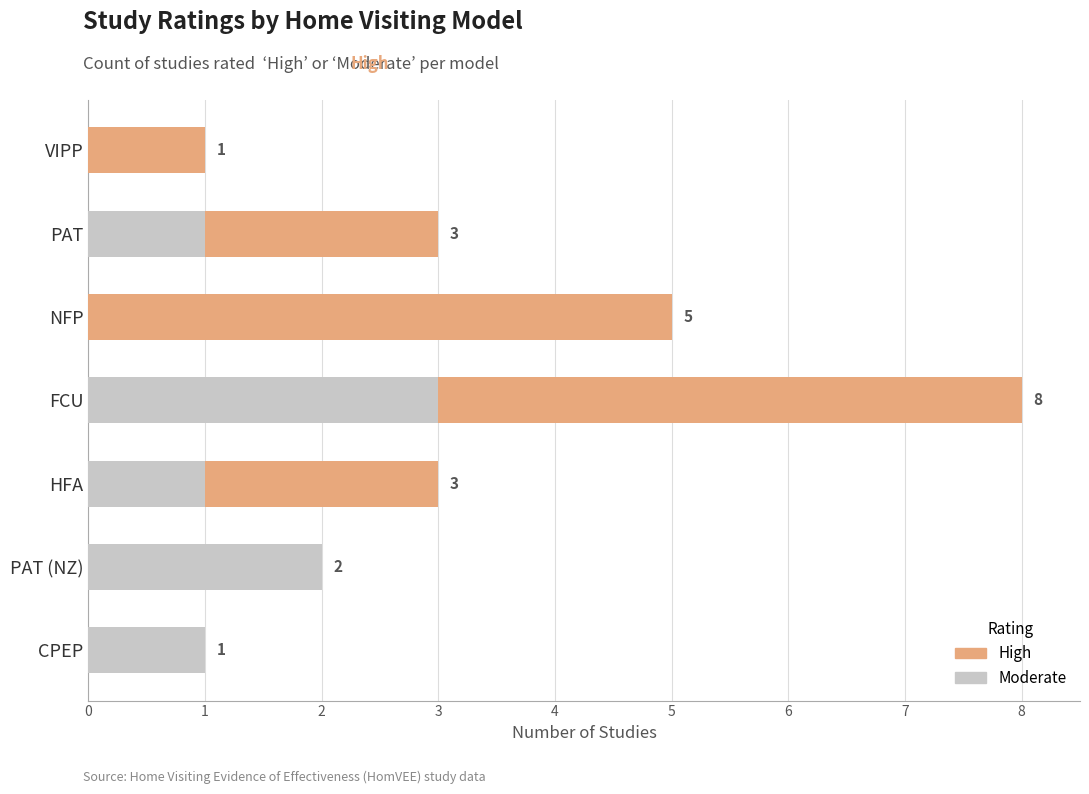

True or false: Moderate has a value of 1 at PAT.

True